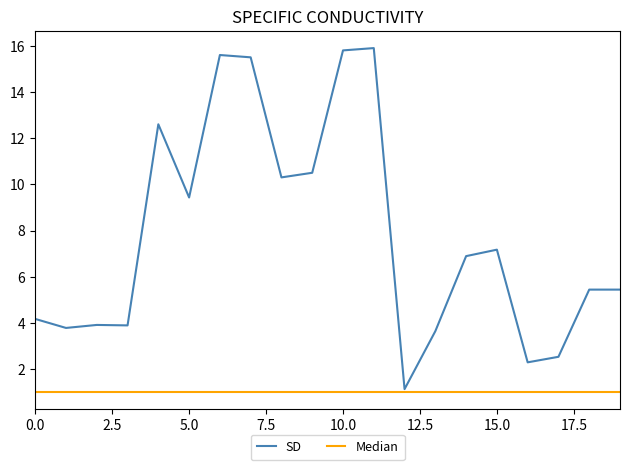

What is the minimum value for SD?

1.1